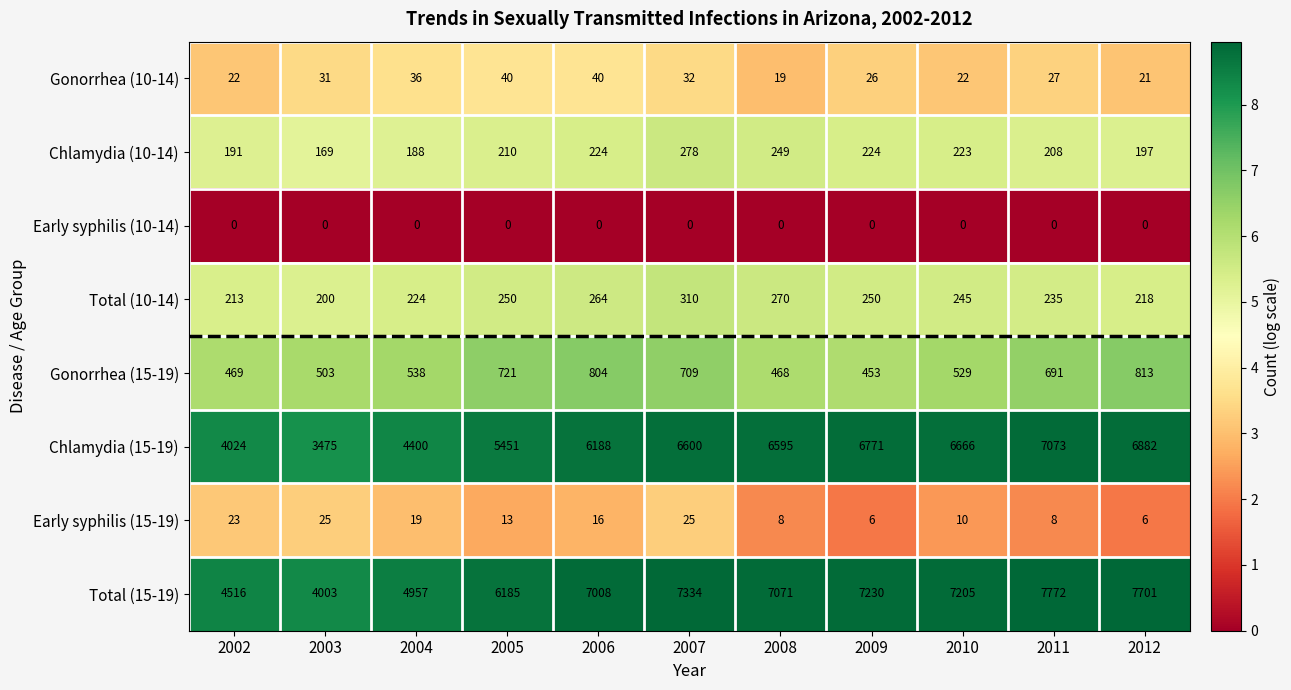

Which category has the highest value across all series?

2011